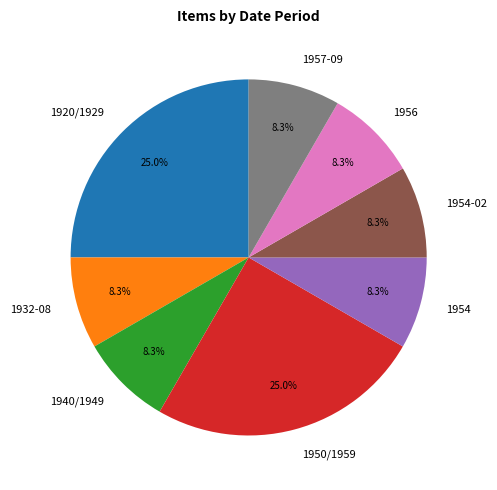

Is 1956 the majority of the pie?

No